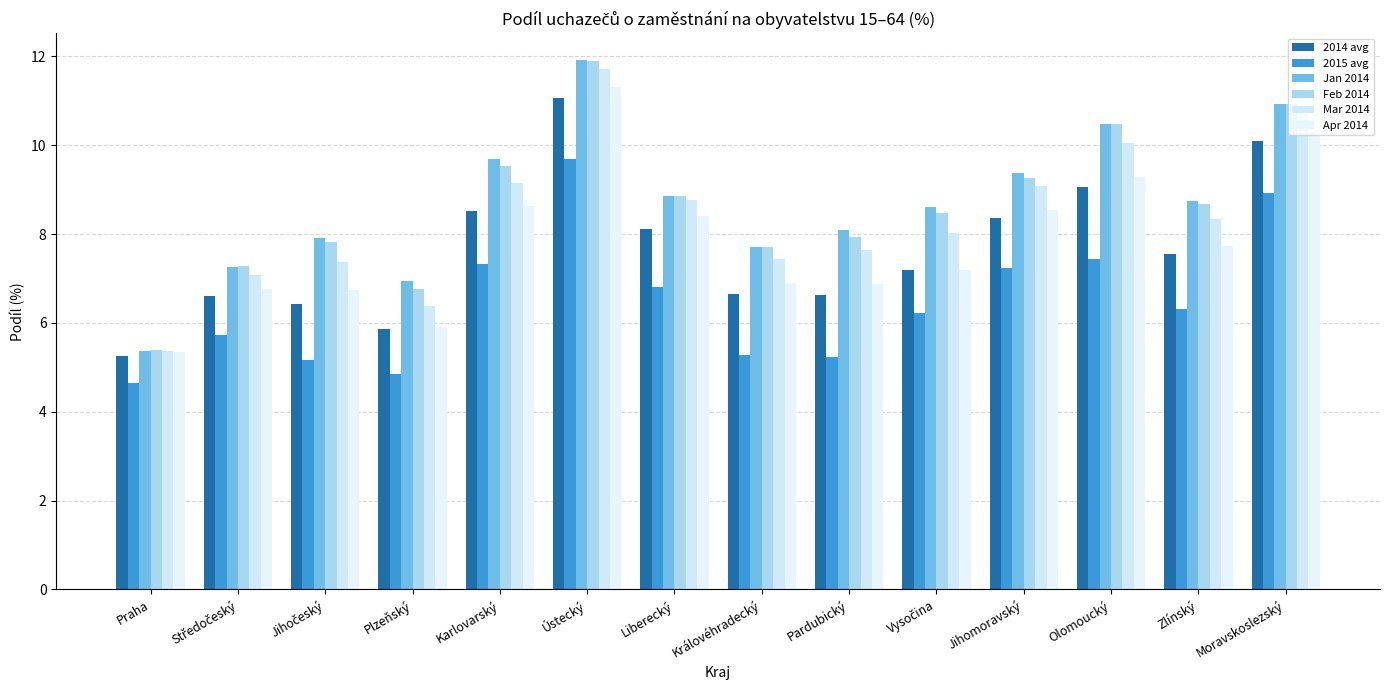

How many groups of bars are there?

14